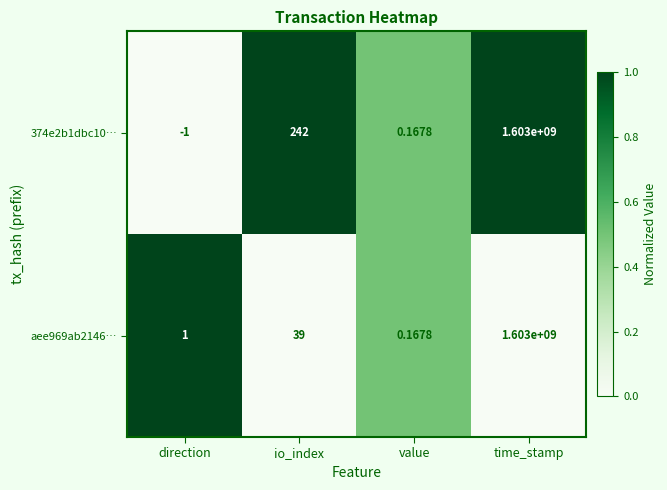

At which label is 374e2b1dbc10… closest to 801499999?

io_index